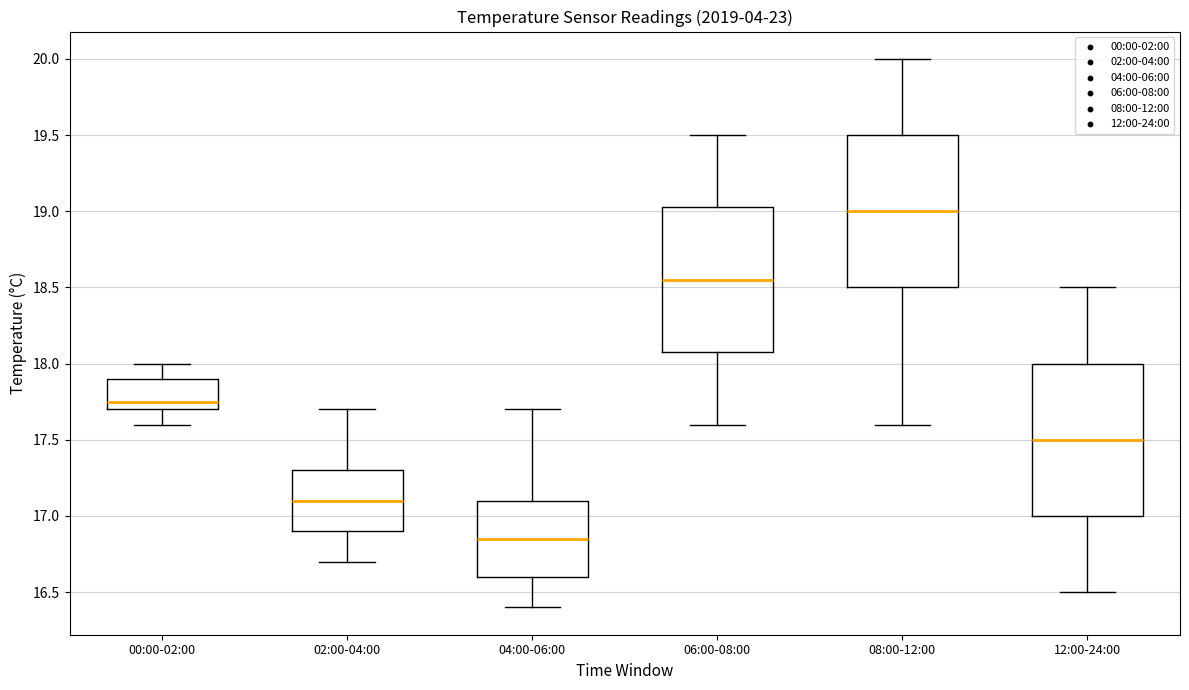

Which box's median line is the lowest?

04:00-06:00